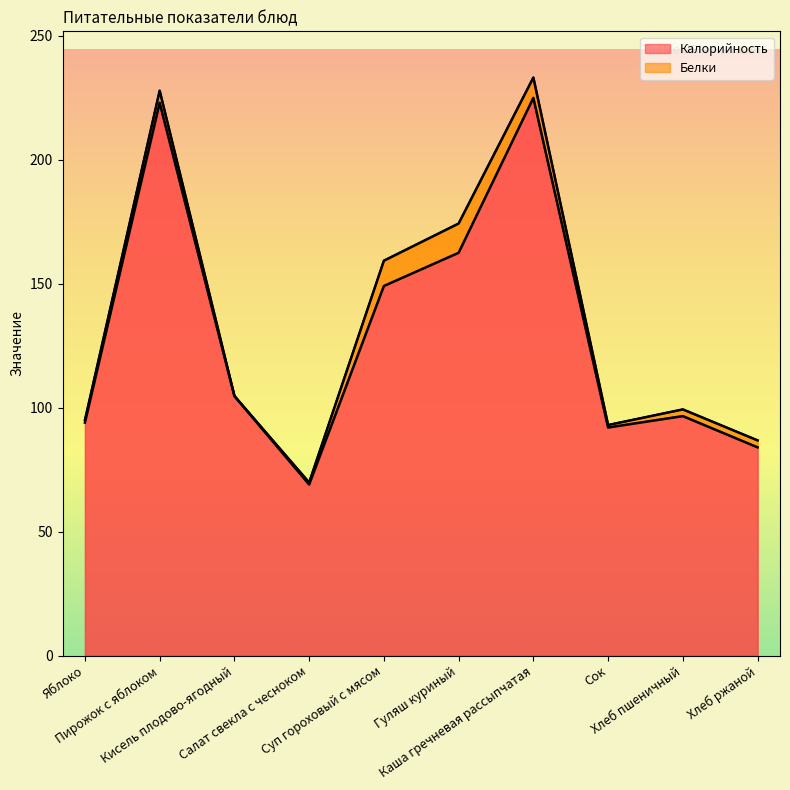

Where is the first local minimum?

Салат свекла с чесноком